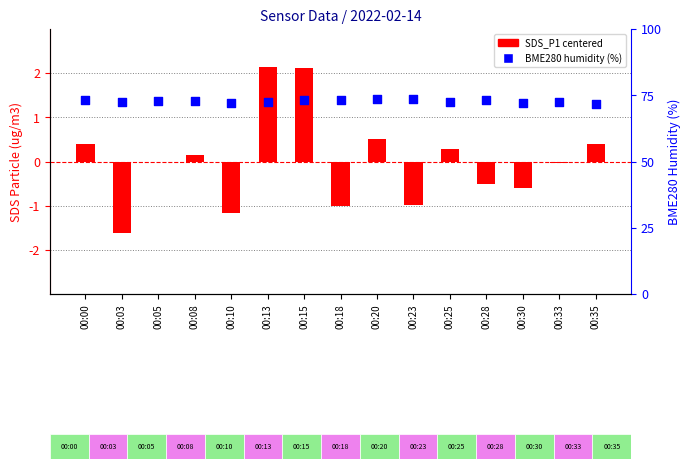

What are all the series names shown in the legend?

SDS_P1 (centered), BME280_humidity (%)